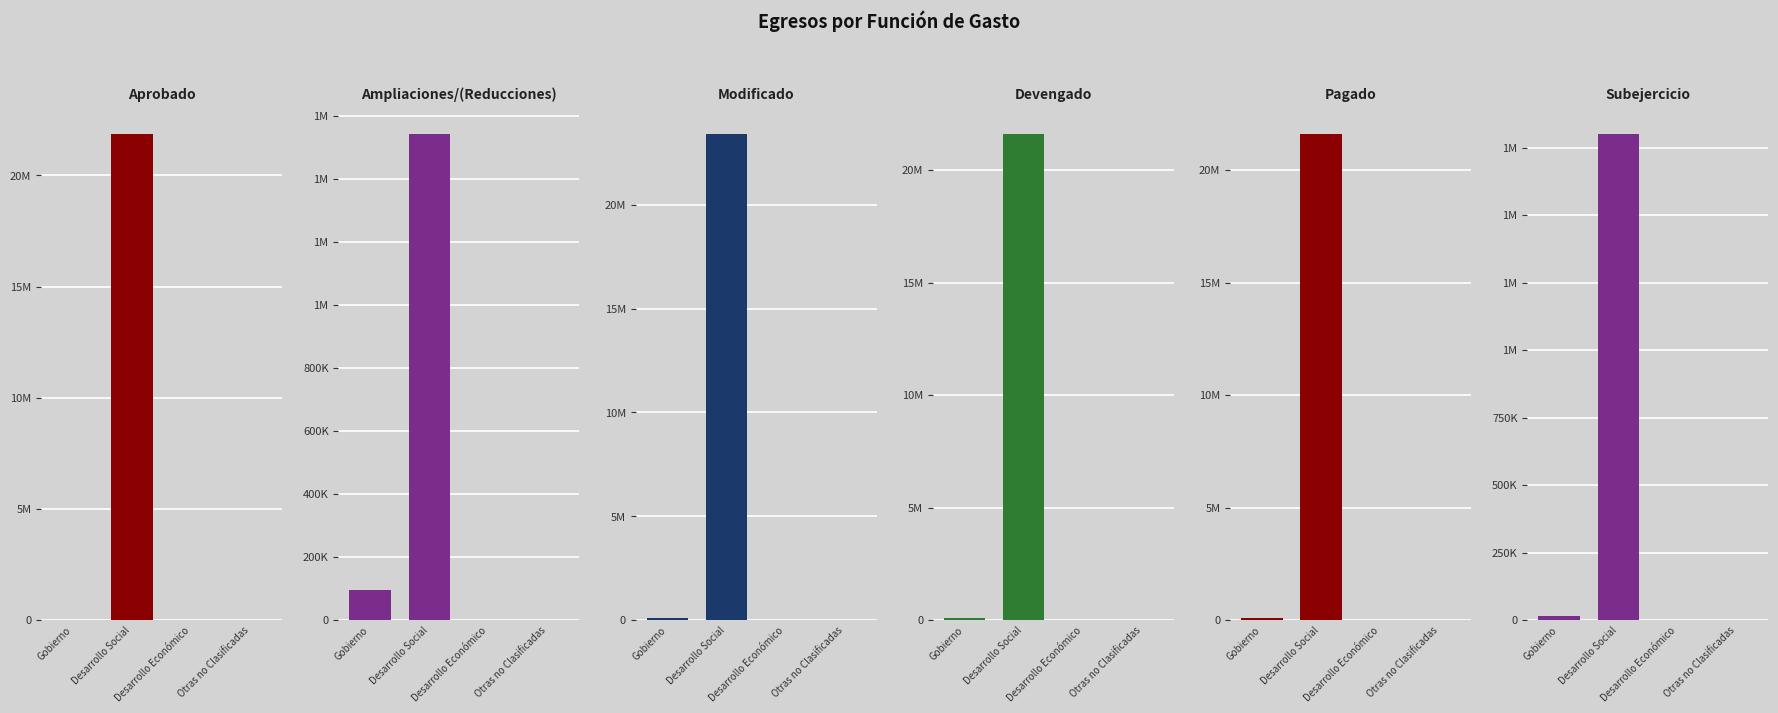

What is the approximate value of Devengado at Desarrollo Social?

21593942.1